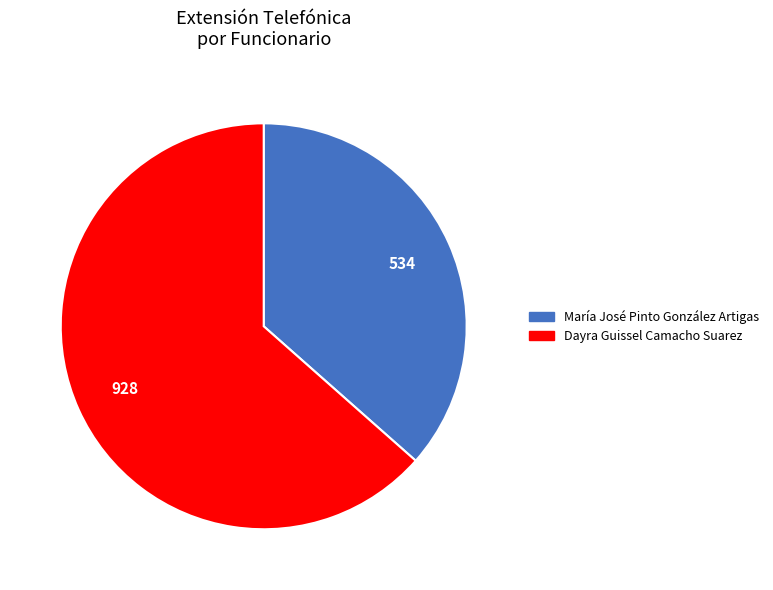

True or false: Dayra Guissel Camacho Suarez accounts for 53% of the total.

False